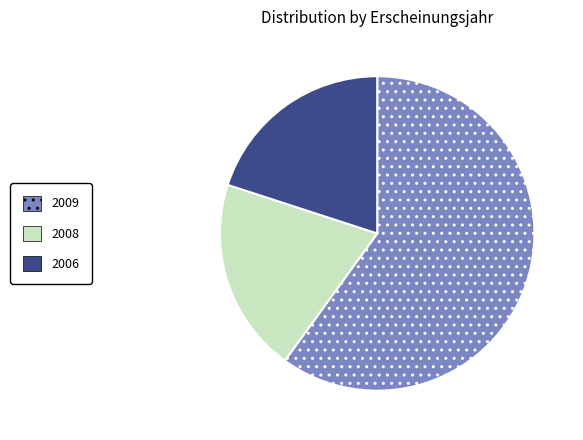

Which slice is the largest?

2009